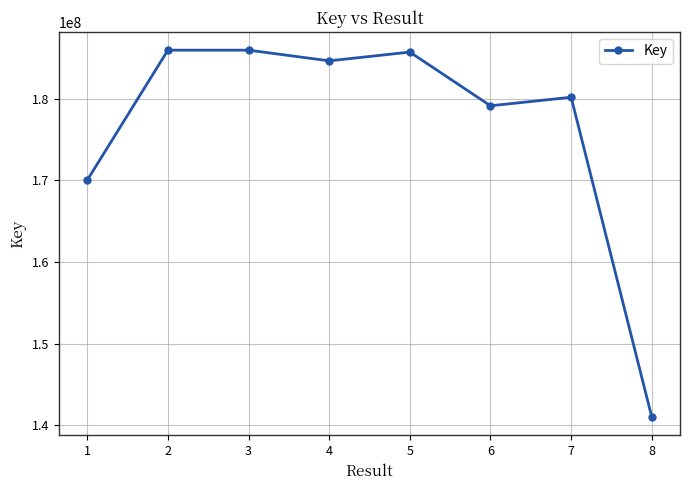

How many interior local peaks (higher than both neighbors) does the data have?

3